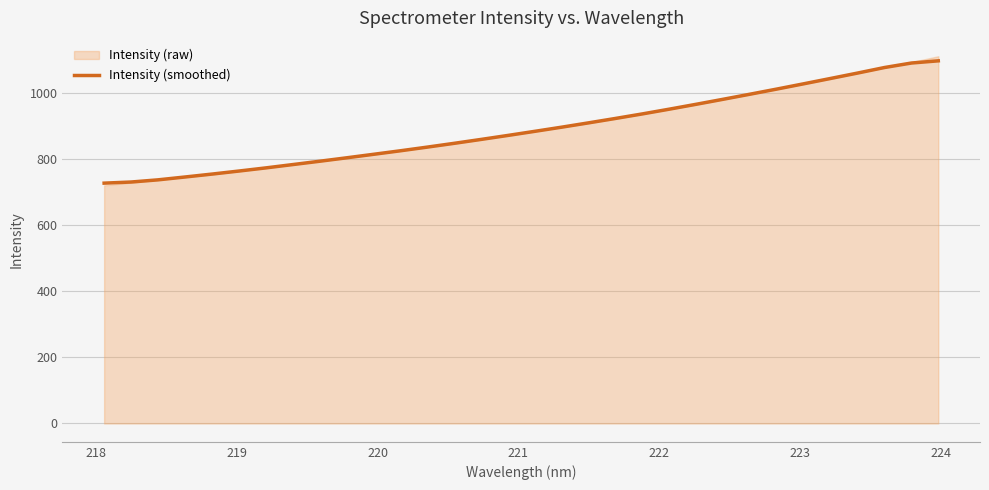

What is the lowest value of the Intensity (smoothed) series?

727.3